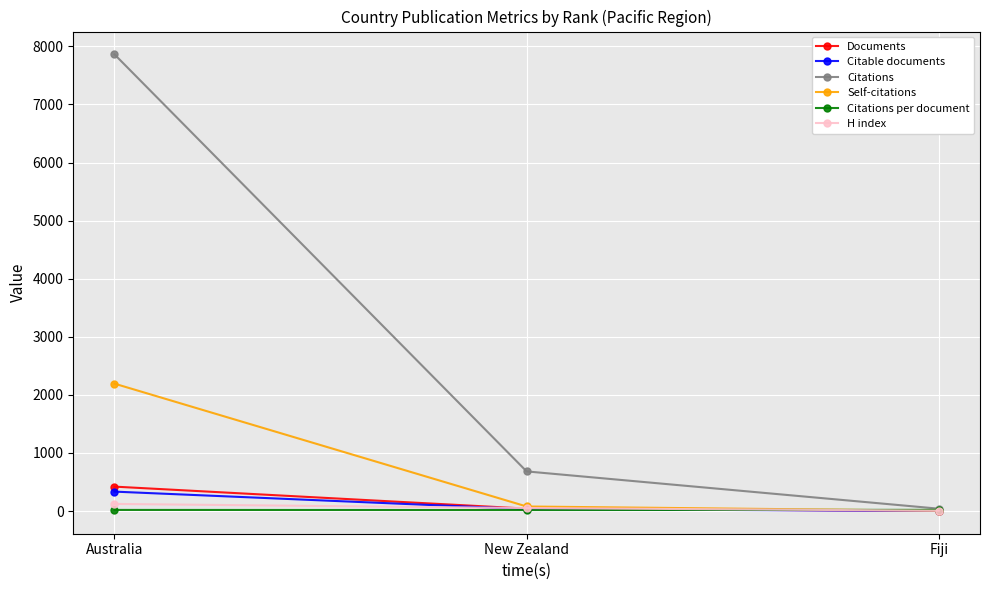

What is the label of the 3rd point from the right?

Australia